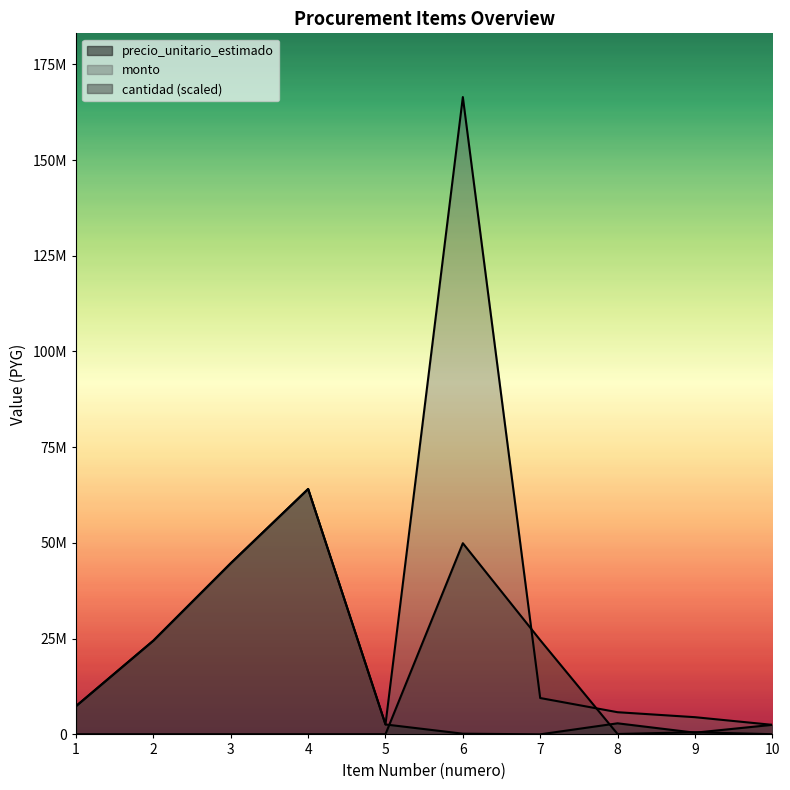

What are all the series names shown in the legend?

precio_unitario_estimado, monto, cantidad